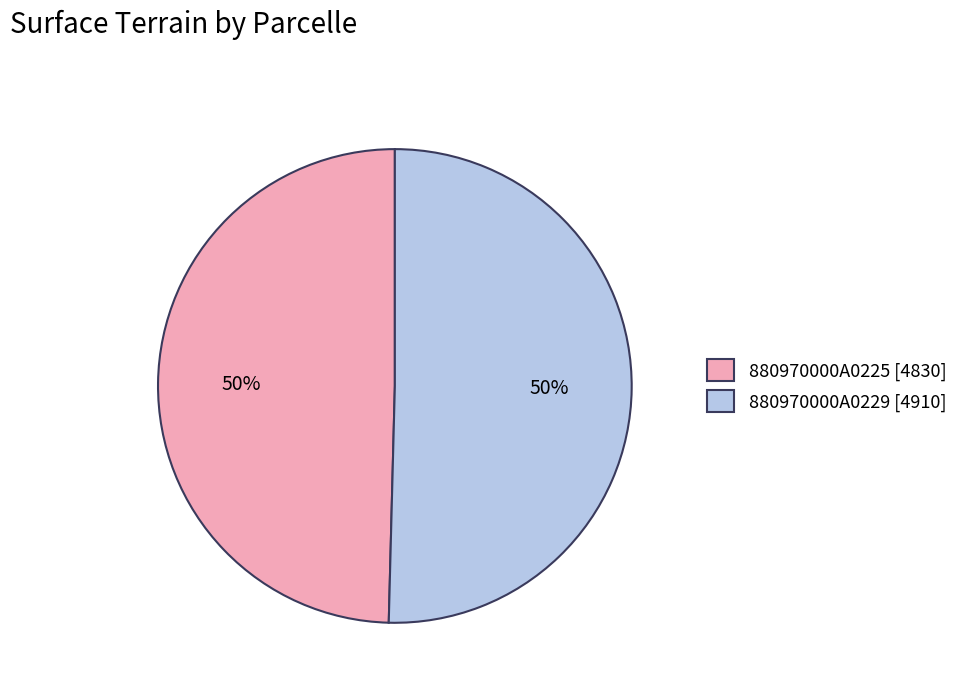

To the nearest percent, what is the combined percentage of 880970000A0225 and 880970000A0229?

100%